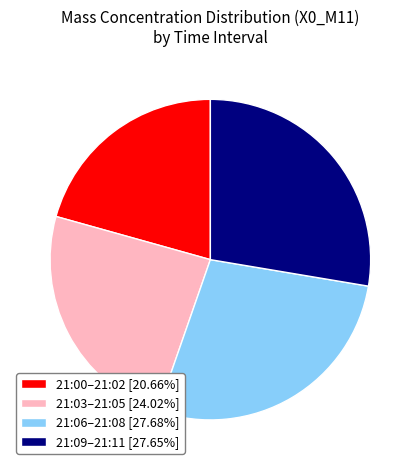

Do 21:09–21:11 [27.65%] and 21:03–21:05 [24.02%] together represent more than half of the pie?

Yes